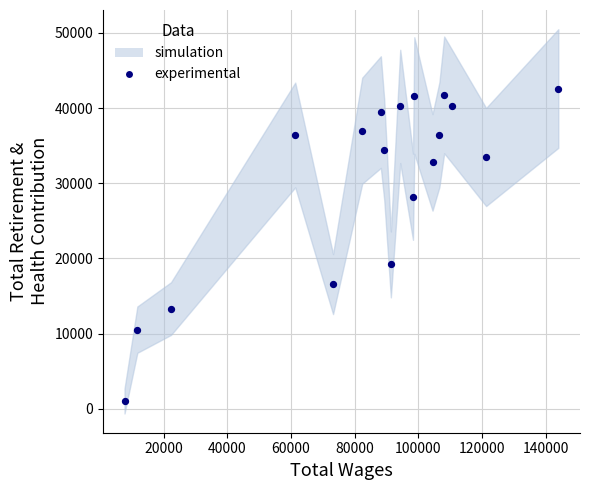

What Y value in the scatter plot is closest to 21812?

19203